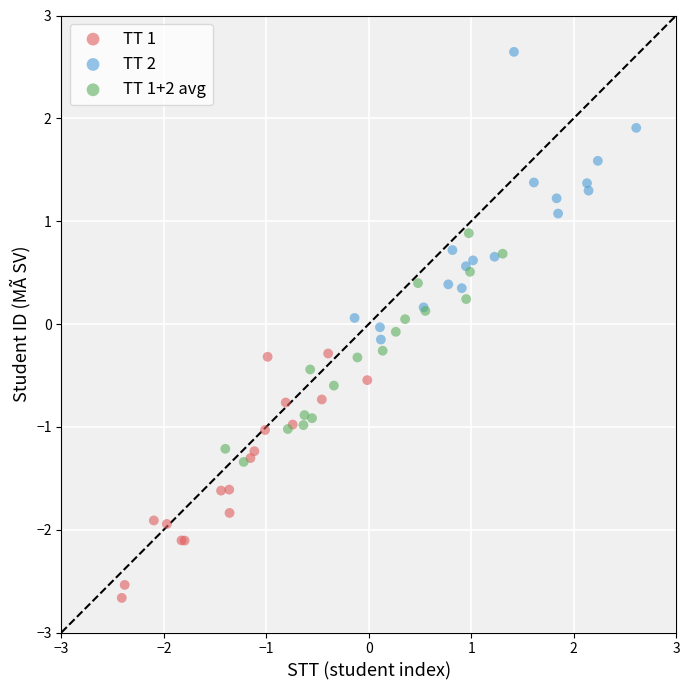

Which series has the widest spread of Y values?

TT 2